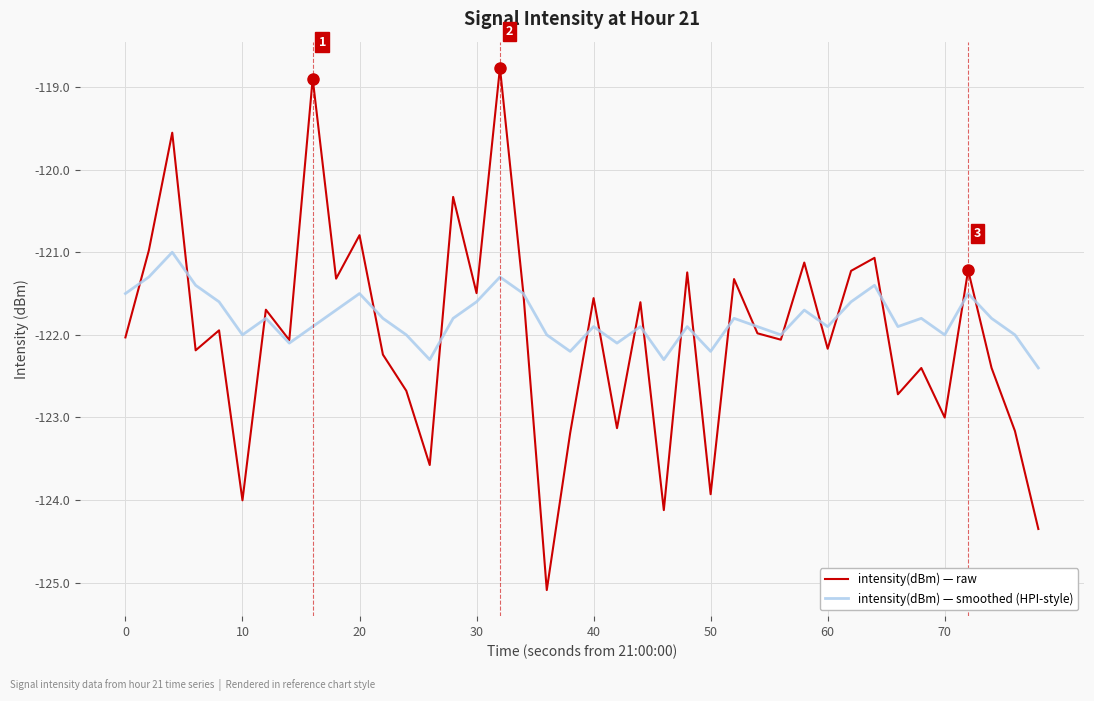

List the series in order of their peak value, lowest first.

intensity(dBm) — smoothed (HPI-style), intensity(dBm) — raw